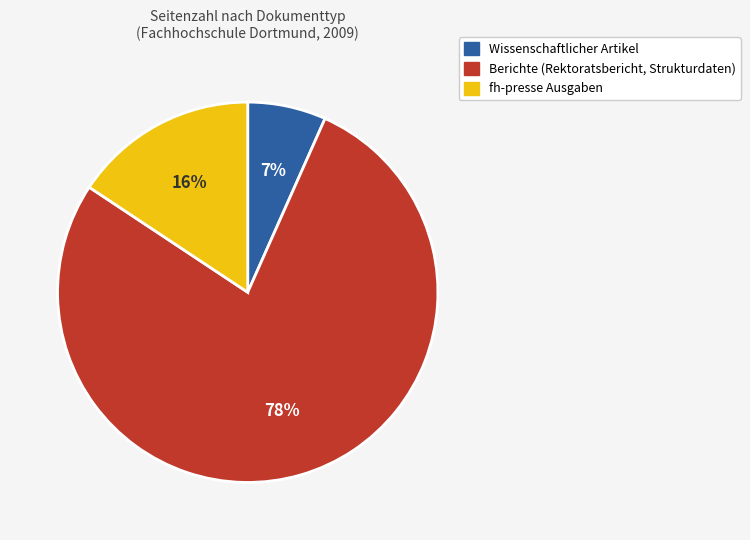

Is there any slice that represents more than half of the pie?

Yes